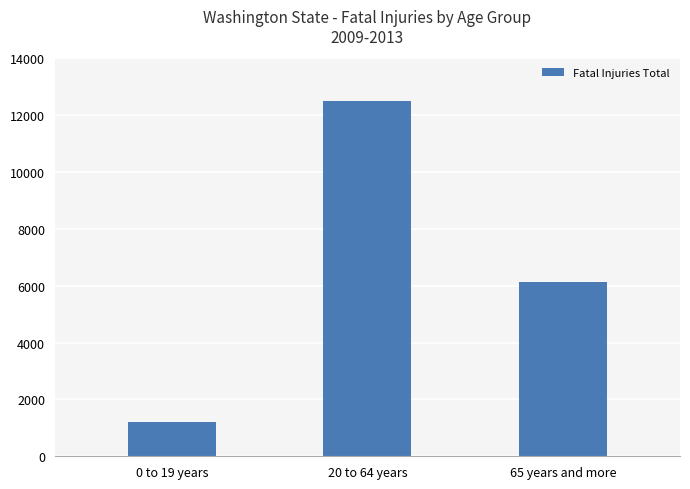

Are the bars horizontal?

No